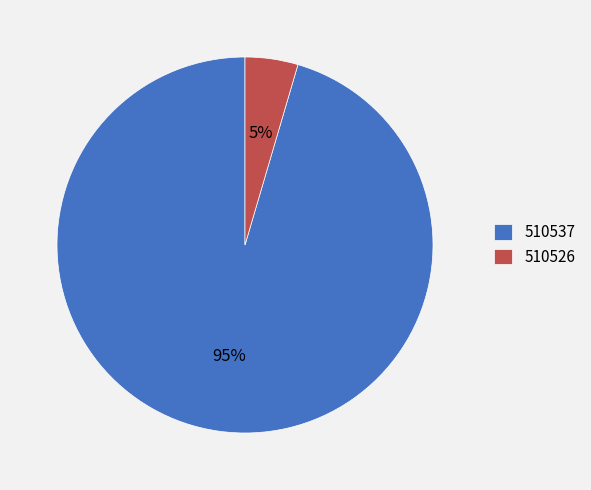

Combined, do 510537 and 510526 account for over 50%?

Yes